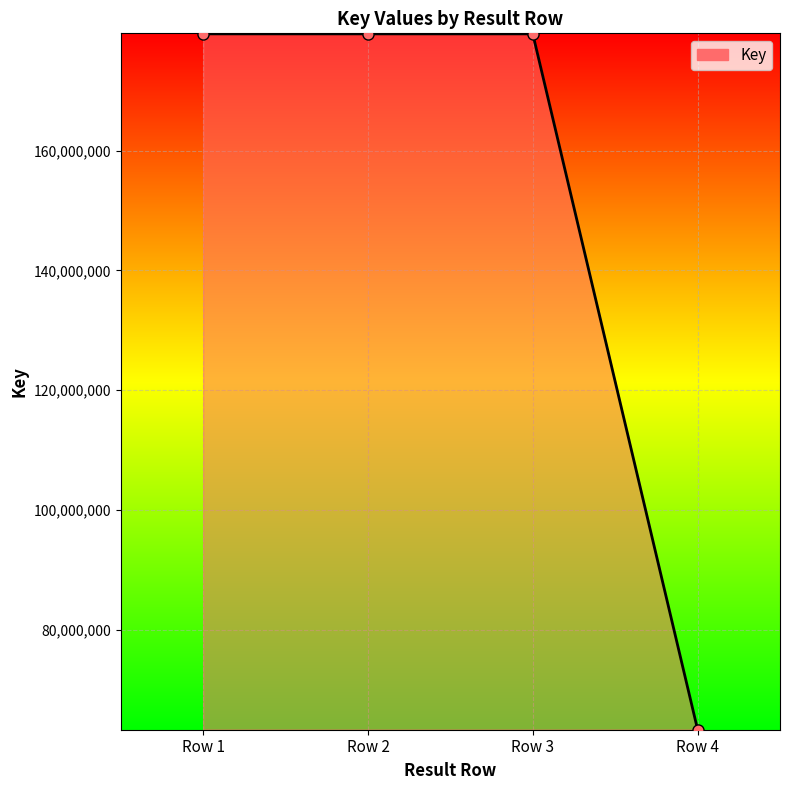

Reading left to right, what are all the values shown in this chart?

Row 1=179476770	Row 2=179476770	Row 3=179476770	Row 4=63380330